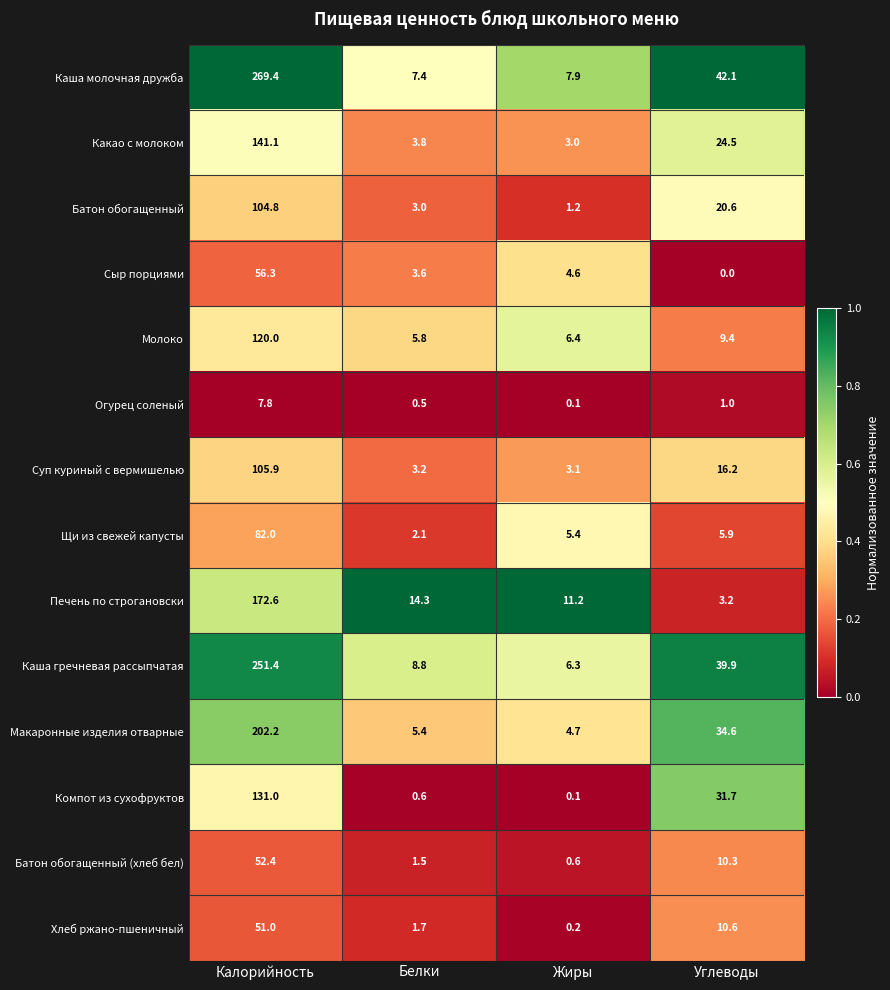

What is the spread (max minus min) of values at Калорийность?

261.6